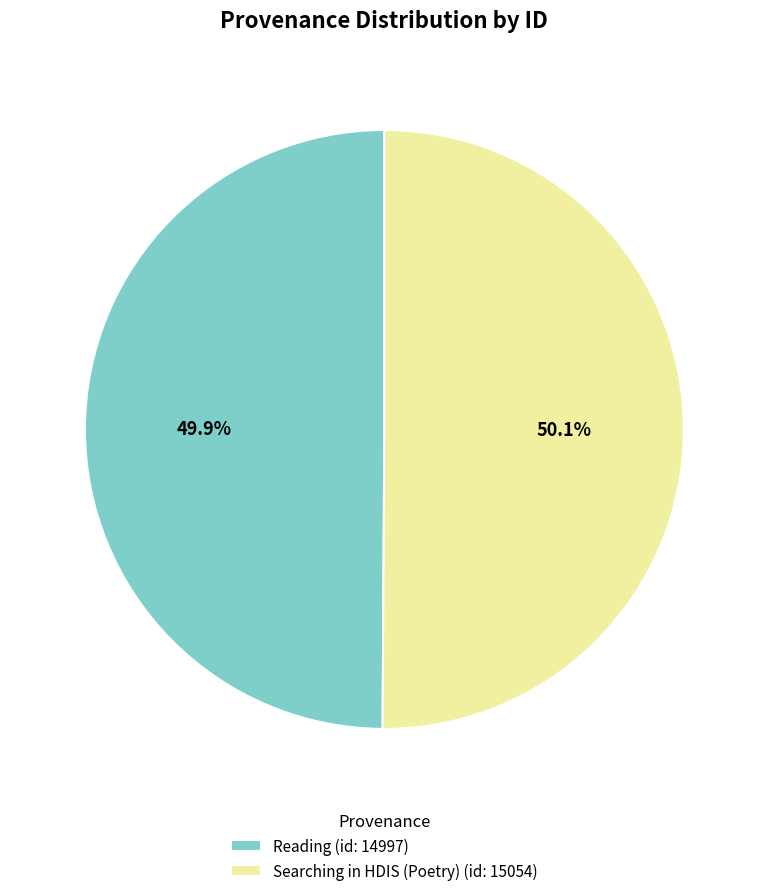

Is there a majority slice in this chart?

Yes